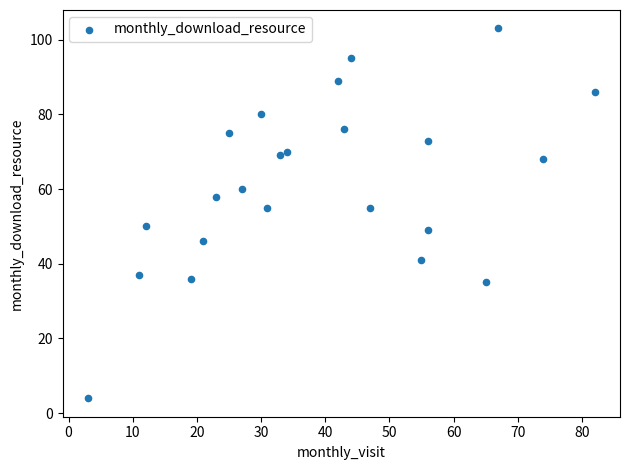

What is the range of Y values (max minus min)?

99